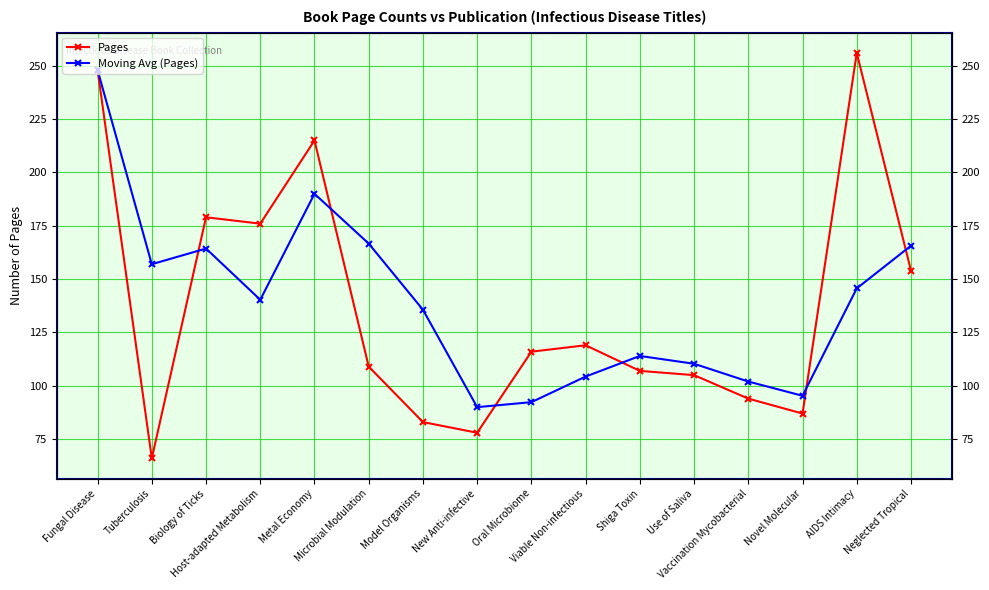

Which series has the largest total across all categories?

Moving Avg (Pages)